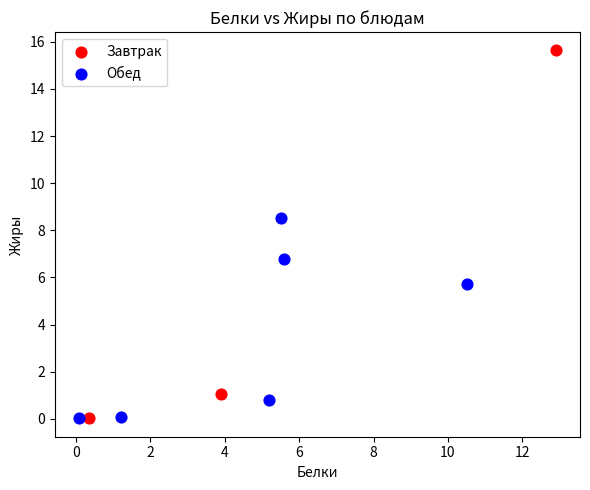

Which series has the widest spread of Y values?

Завтрак